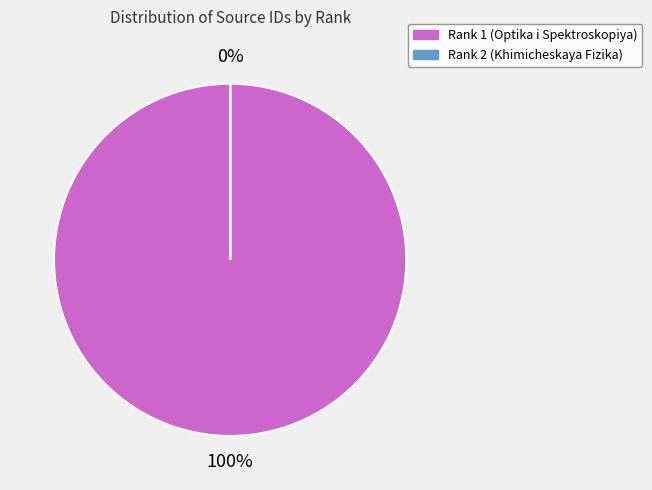

Is it true that Rank 2 (Khimicheskaya Fizika) is 7% of the pie?

False